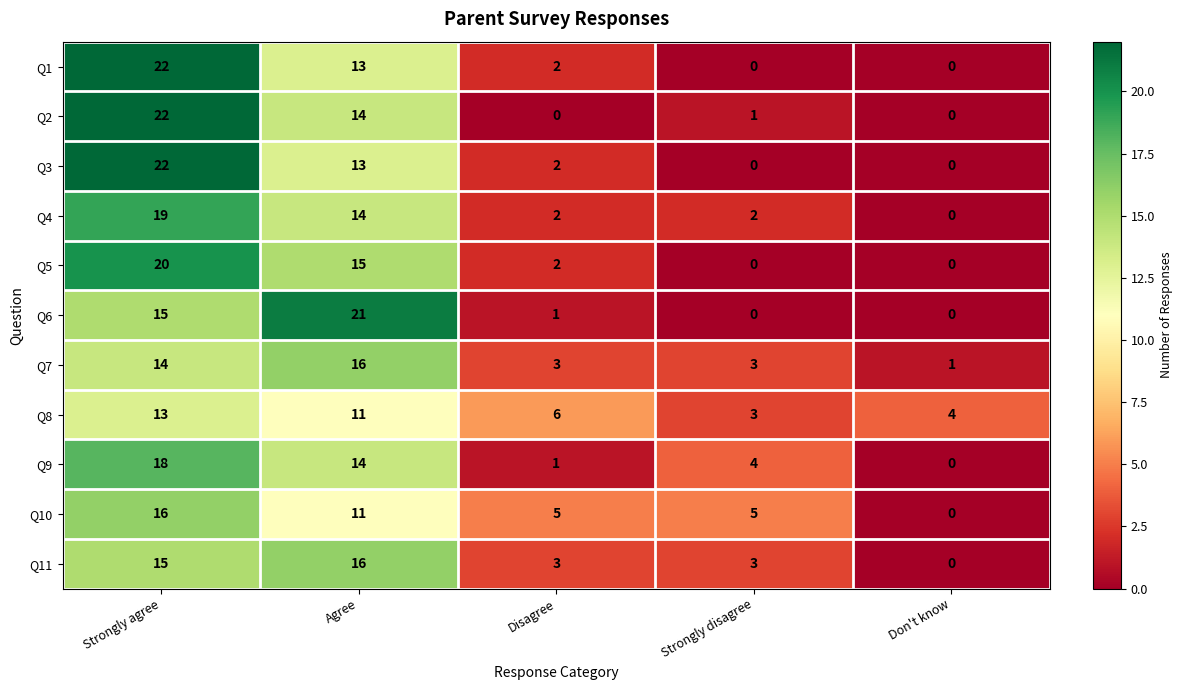

What is the sum of all Q4 values?

37